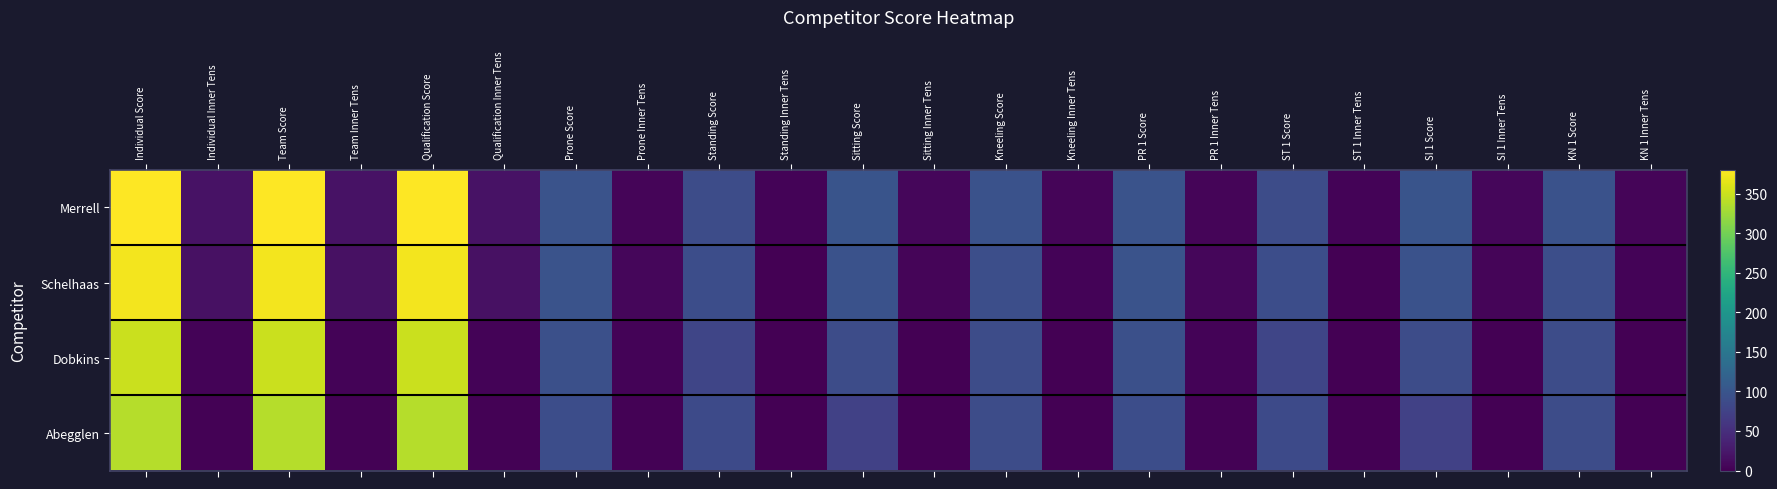

Rank the series at KN 1 Inner Tens from lowest to highest value.

Abegglen, Dobkins, Schelhaas, Merrell